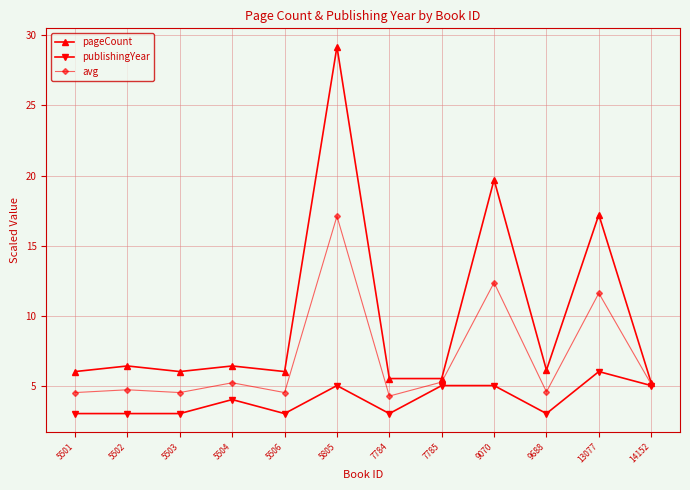

What value does the avg series have at 5506?

4.5